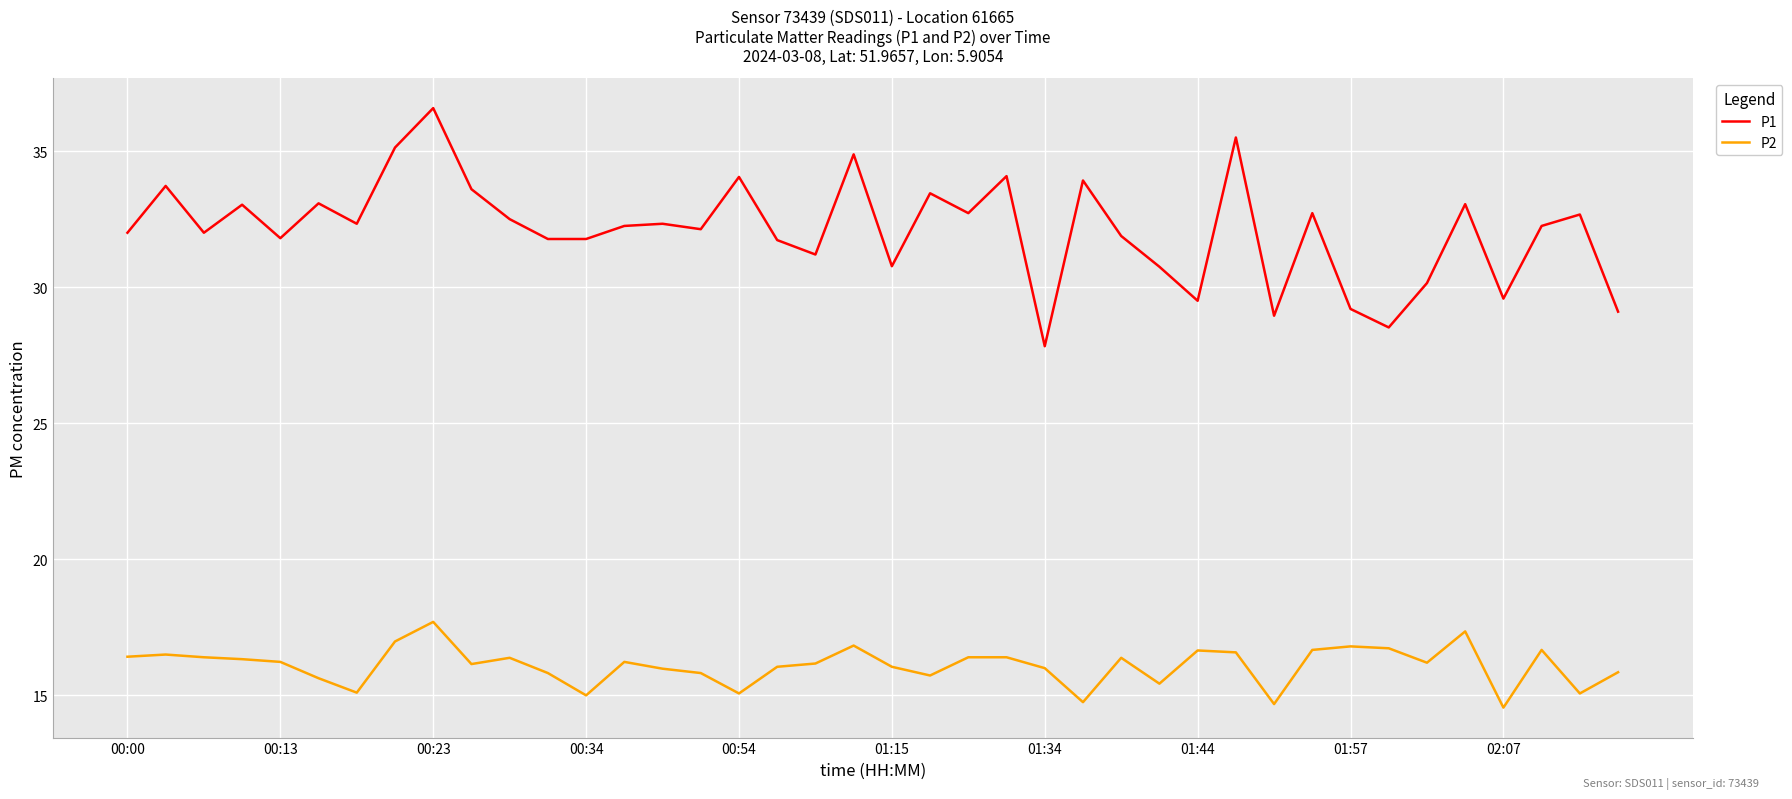

Which series has the largest range (max minus min)?

P1